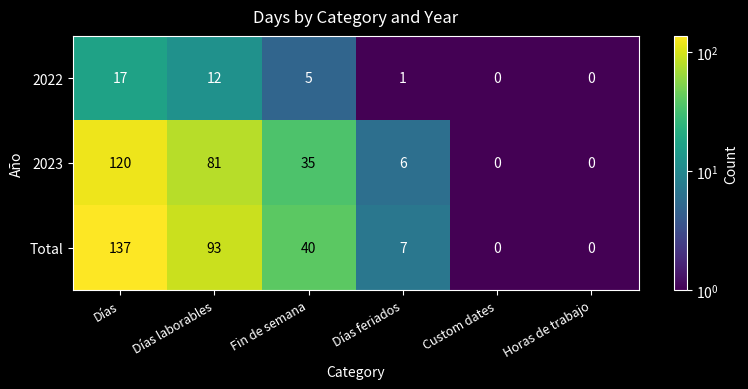

Reading right to left, what are all the values shown in this chart?

2022: Horas de trabajo=0	Custom dates=0	Días feriados=1	Fin de semana=5	Días laborables=12	Días=17
2023: Horas de trabajo=0	Custom dates=0	Días feriados=6	Fin de semana=35	Días laborables=81	Días=120
Total: Horas de trabajo=0	Custom dates=0	Días feriados=7	Fin de semana=40	Días laborables=93	Días=137